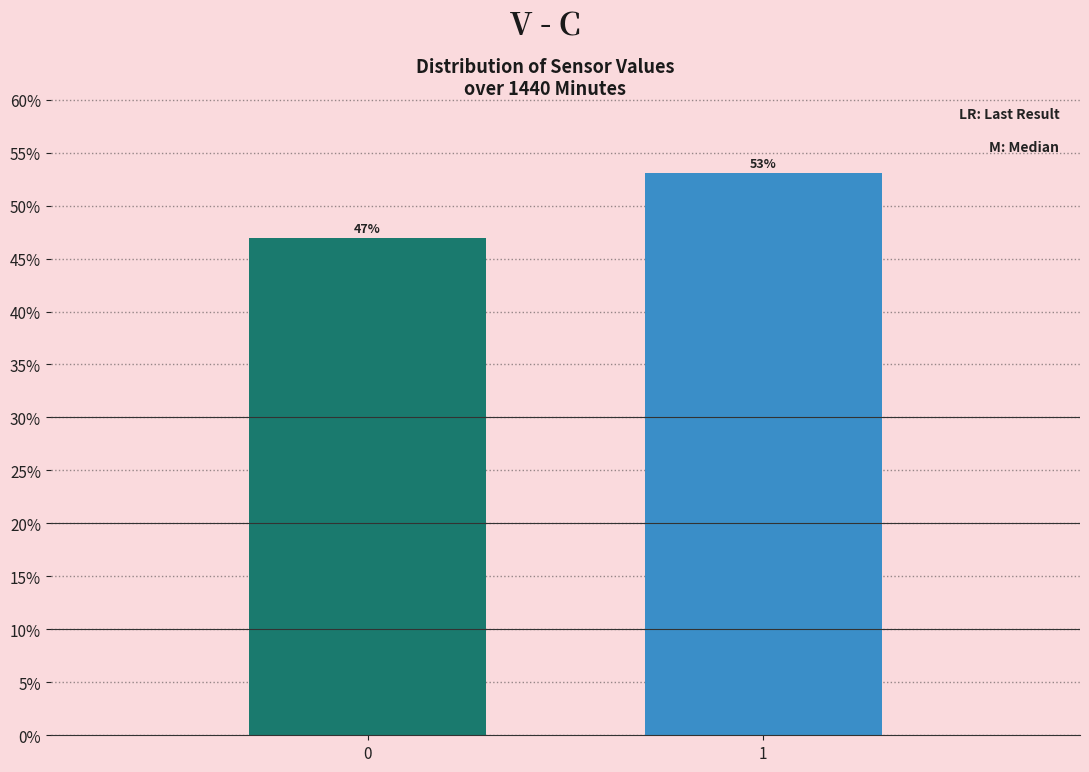

What is the value of the 1st bar from the left?

46.9